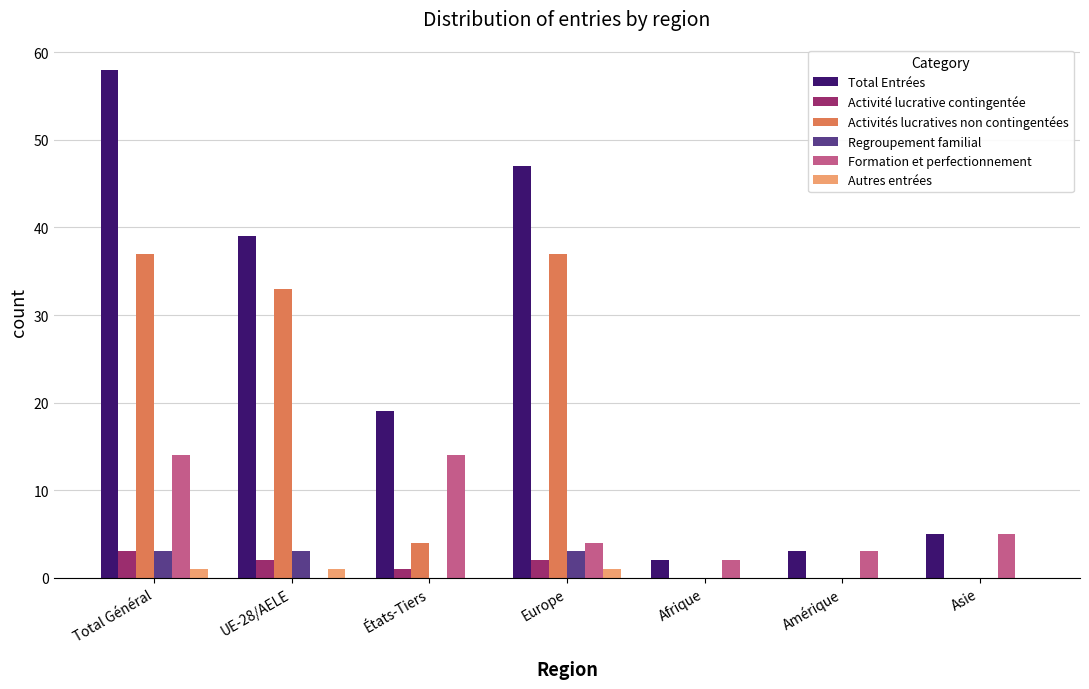

The Formation et perfectionnement series shows 14 at Total Général. True or false?

True